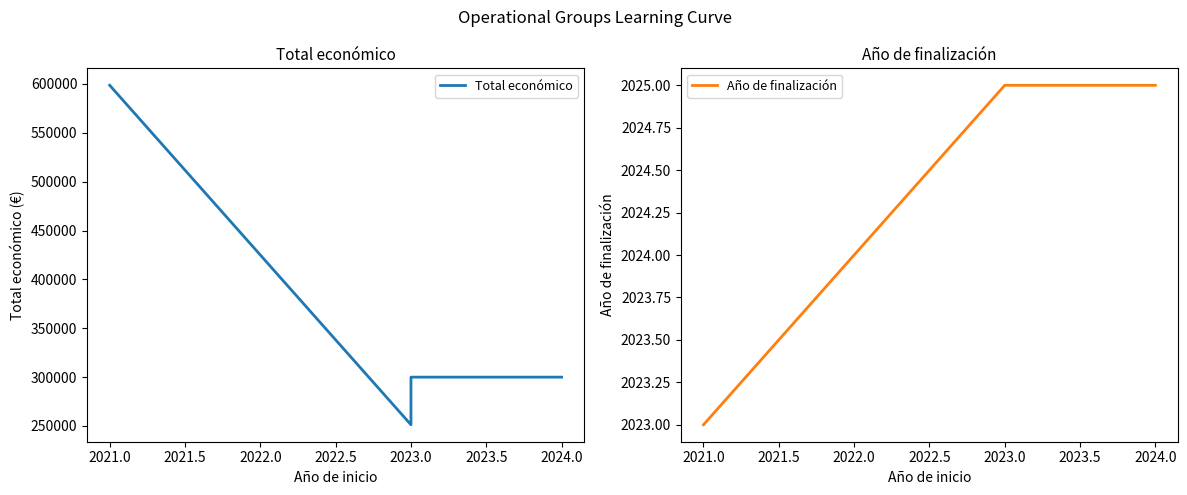

Is the value of Año de finalización at 2021.0 greater than the value of Total económico at 2021.0?

No